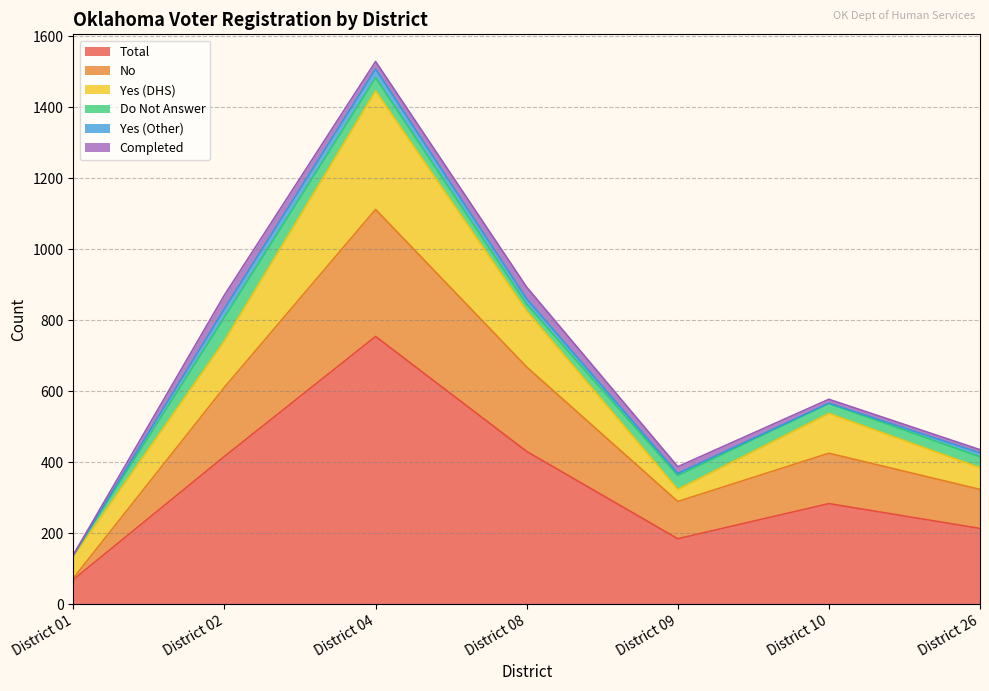

What are all the series names shown in the legend?

Total, No, Yes (DHS), Do Not Answer, Yes (Other), Completed